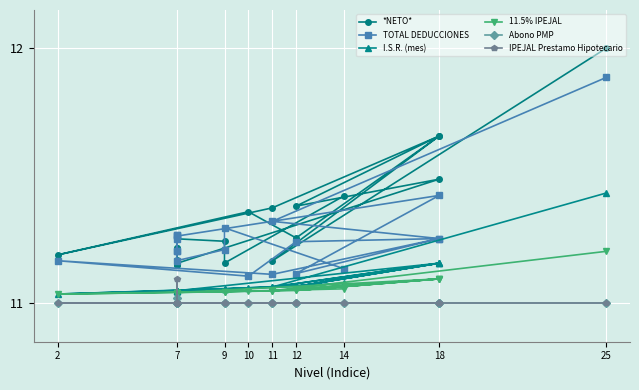

What are all the series names shown in the legend?

*NETO*, TOTAL DEDUCCIONES, I.S.R. (mes), 11.5% IPEJAL, Abono PMP, IPEJAL Prestamo Hipotecario